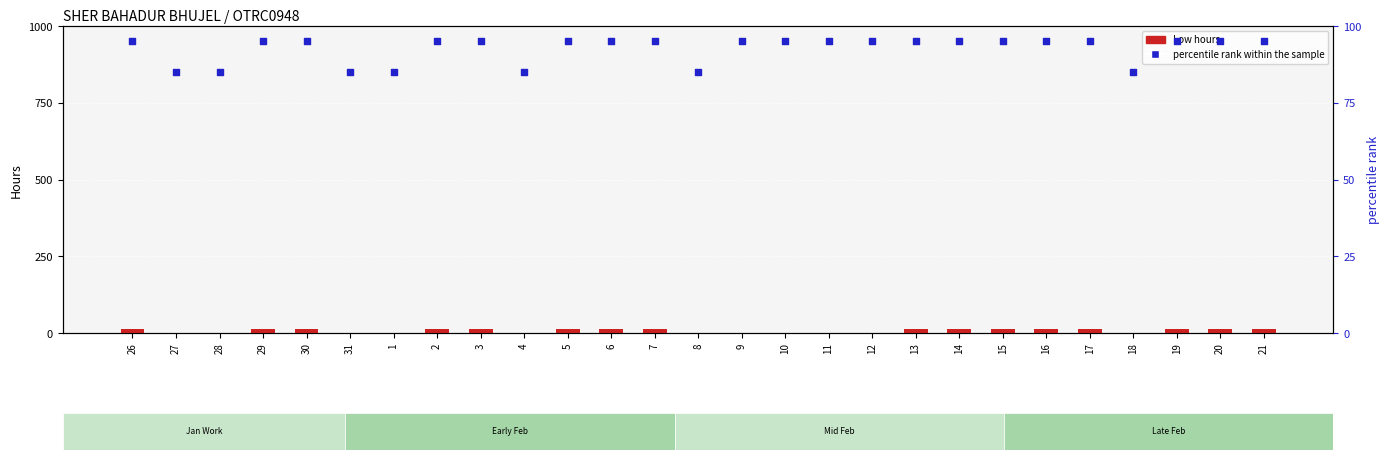

Which series has the widest spread of Y values?

Low (hours)